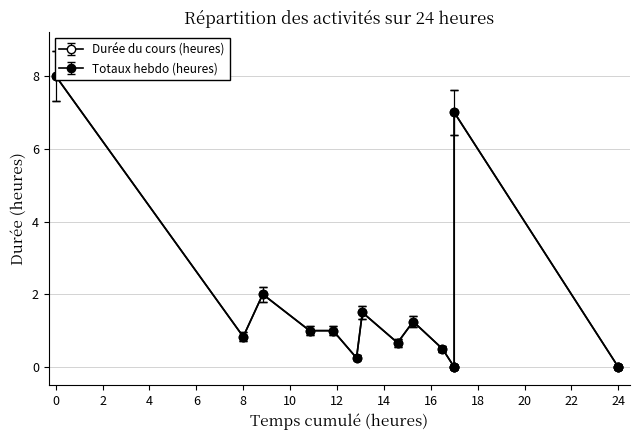

Is this an area chart (filled region under the line)?

No